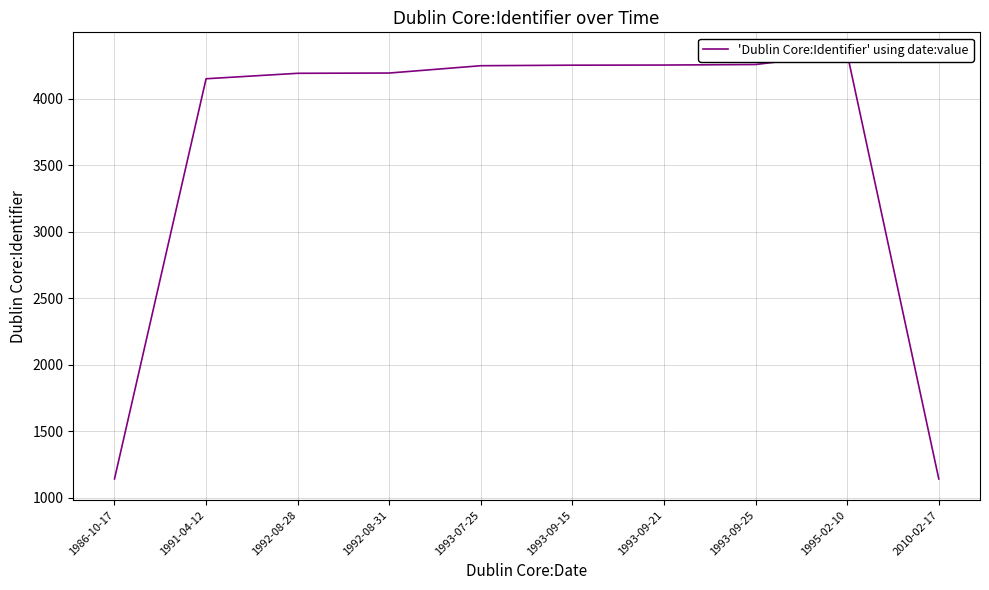

Count the number of data series in this chart.

1